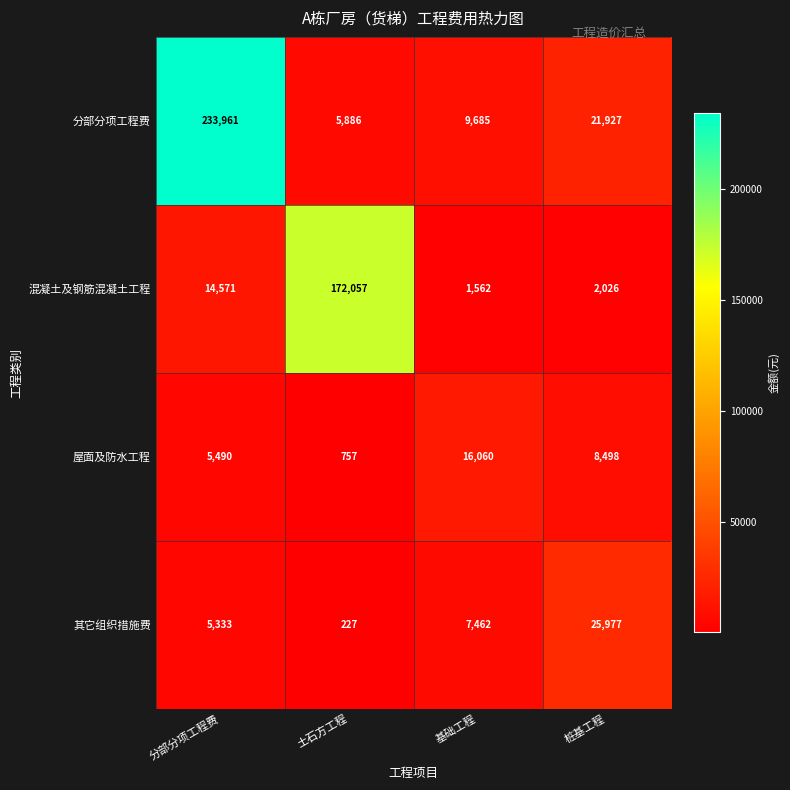

Rank the series by their maximum value, from lowest to highest.

屋面及防水工程, 其它组织措施费, 混凝土及钢筋混凝土工程, 分部分项工程费